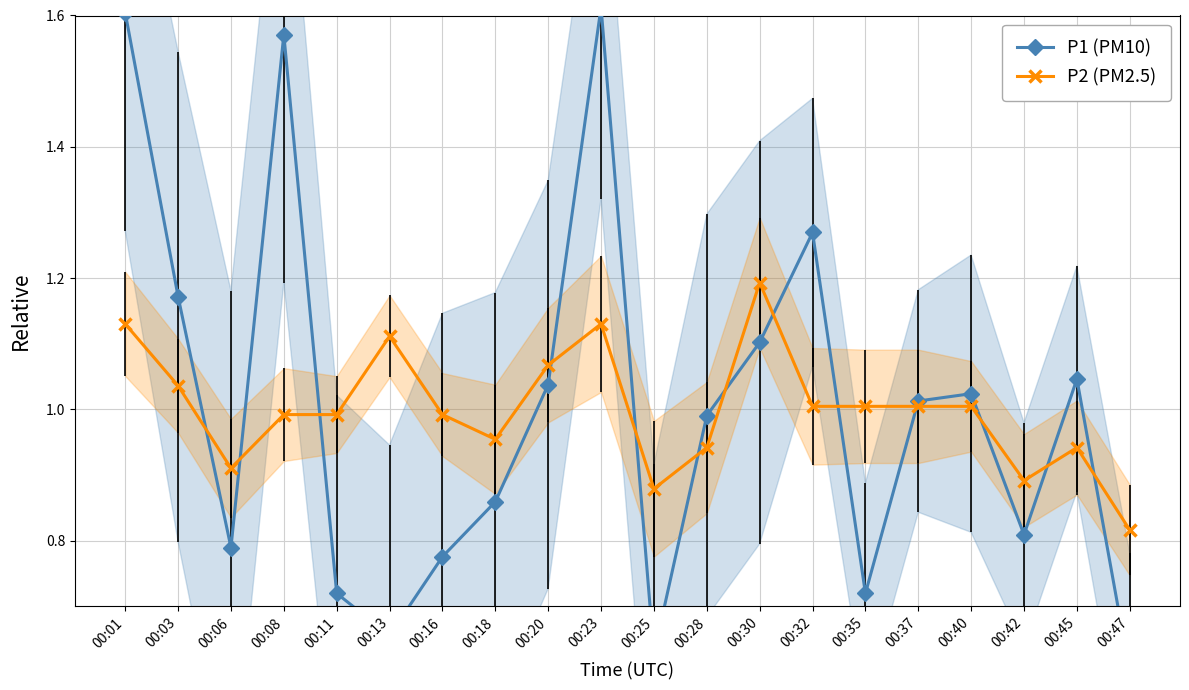

Between 00:06 and 00:47, which series saw the biggest shift?

P1 (PM10)